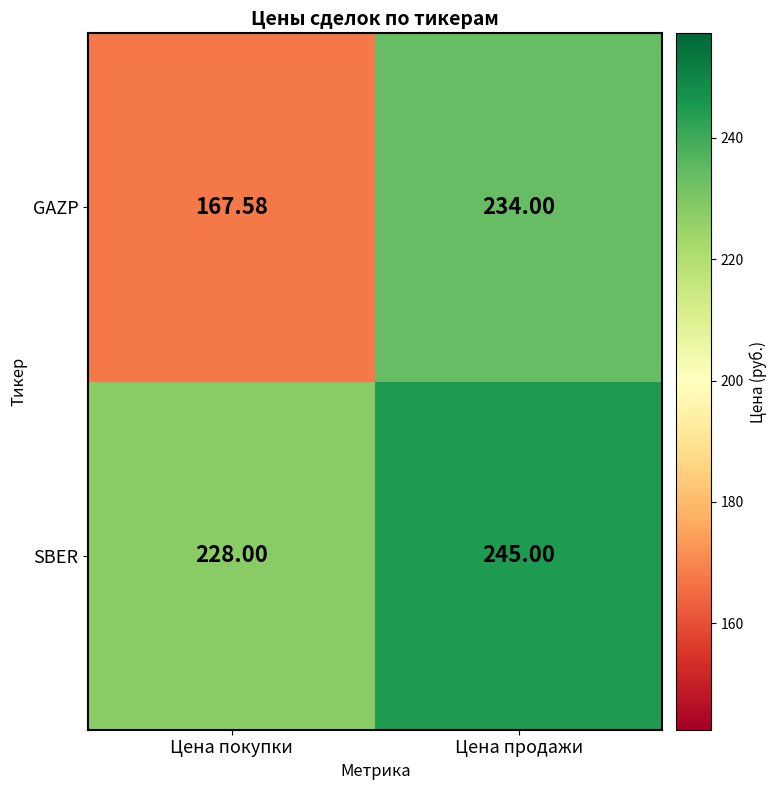

List the series in order of their overall mean, highest first.

SBER, GAZP